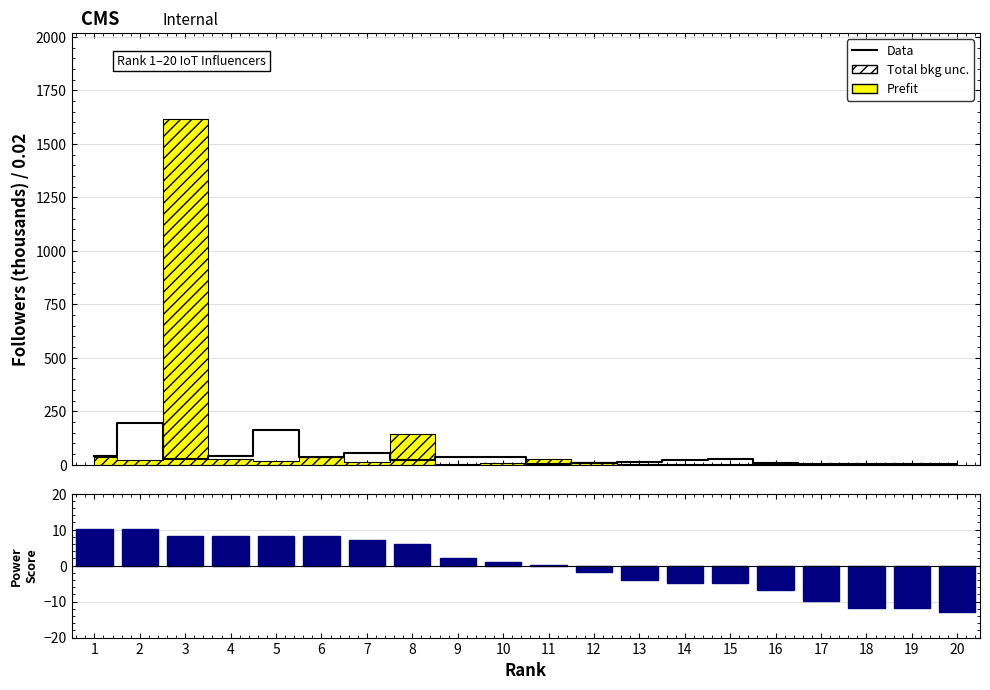

The power score series shows -7.8 at 18. True or false?

False